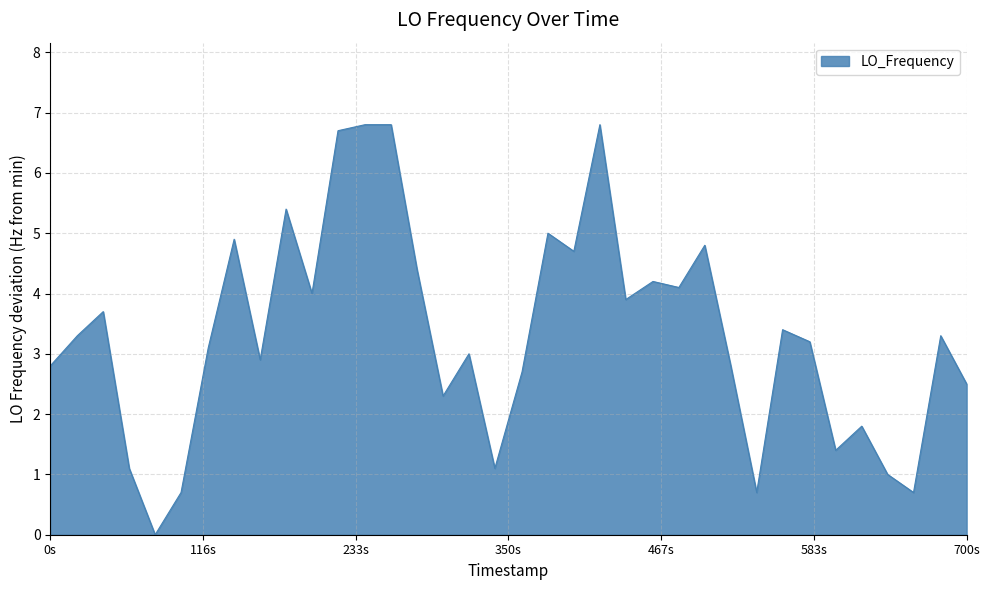

Reading right to left, what are all the values shown in this chart?

2.5	3.3	0.7	1.0	1.8	1.4	3.2	3.4	0.7	2.8	4.8	4.1	4.2	3.9	6.8	4.7	5.0	2.7	1.1	3.0	2.3	4.4	6.8	6.8	6.7	4.0	5.4	2.9	4.9	3.1	0.7	0.0	1.1	3.7	3.3	2.8